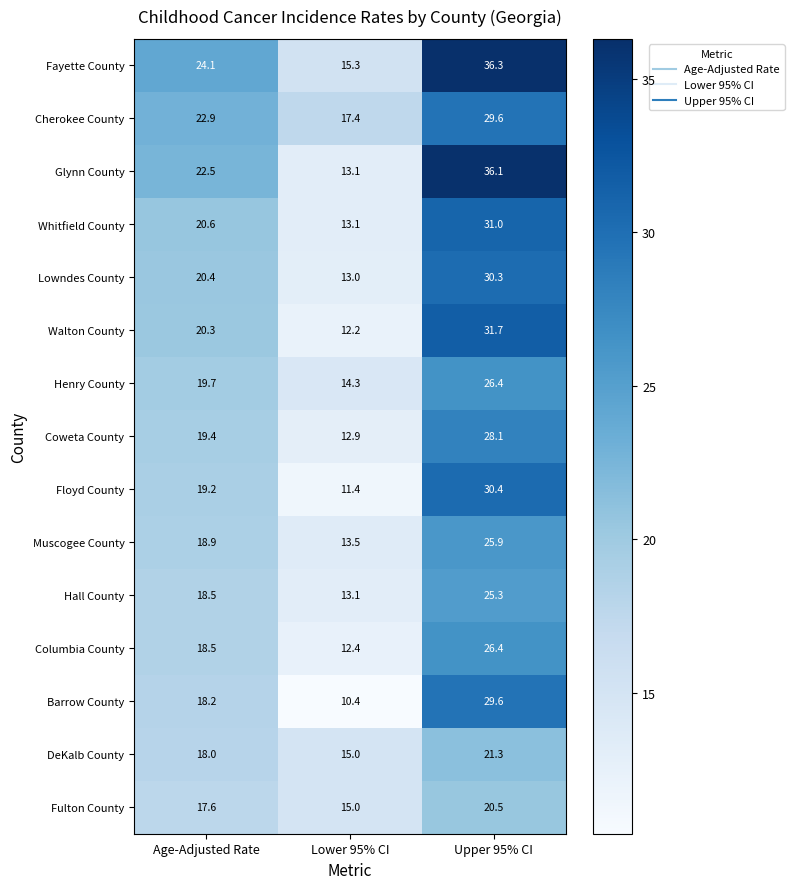

Rank the categories by Coweta County value from lowest to highest.

Lower 95% CI, Age-Adjusted Rate, Upper 95% CI